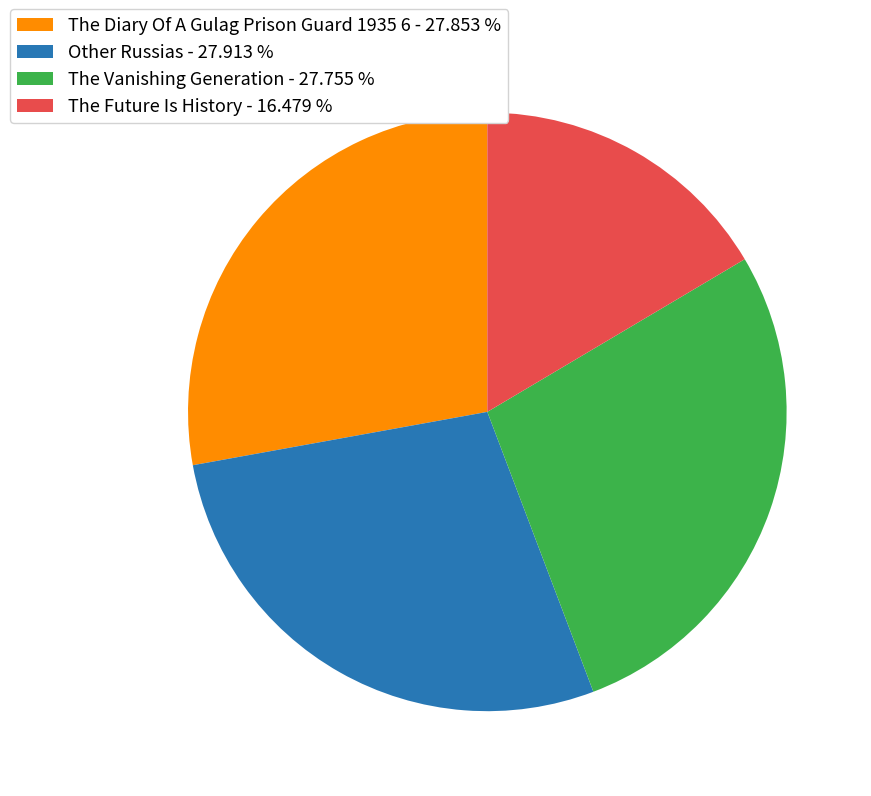

Does Other Russias account for over 50% of the chart?

No